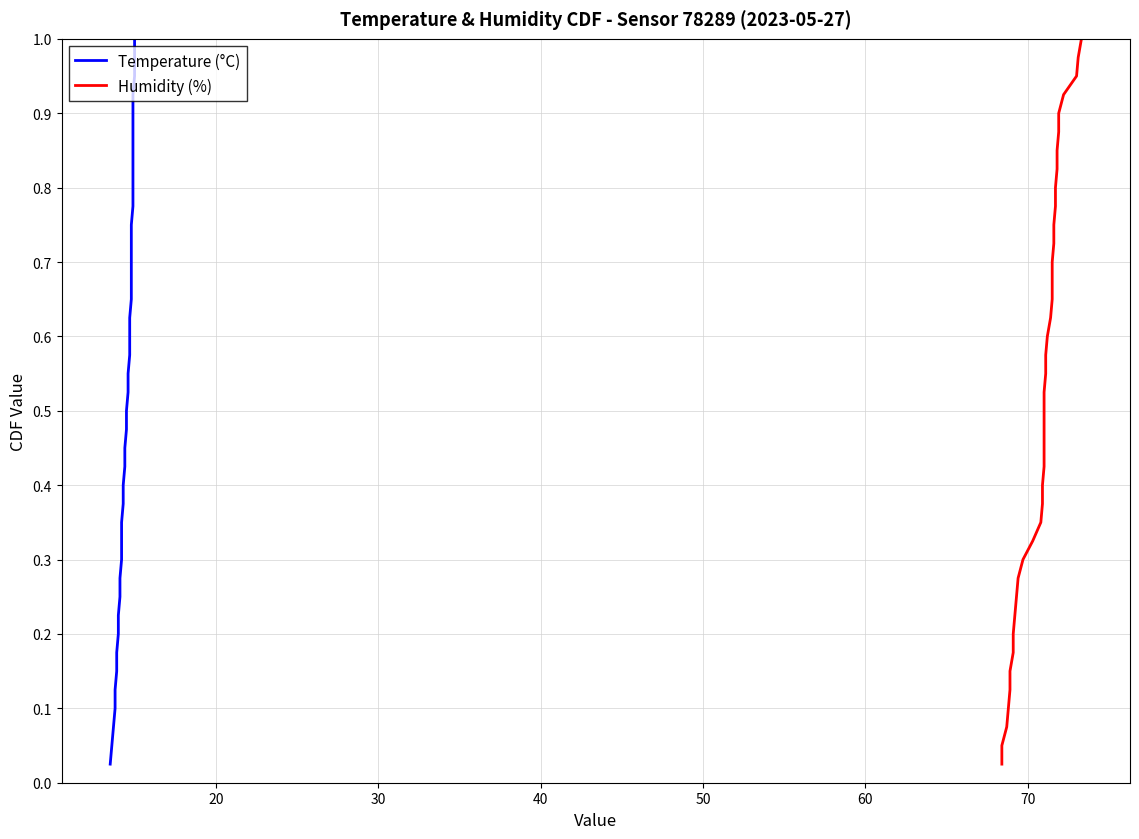

Reading right to left, transcribe all the data shown in this chart.

Temperature (°C): 1.0	1.0	0.9	0.9	0.9	0.9	0.8	0.8	0.8	0.8	0.8	0.7	0.7	0.7	0.7	0.6	0.6	0.6	0.6	0.5	0.5	0.5	0.5	0.4	0.4	0.4	0.3	0.3	0.3	0.3	0.2	0.2	0.2	0.2	0.1	0.1	0.1	0.1	0.1	0.0
Humidity (%): 1.0	1.0	0.9	0.9	0.9	0.9	0.8	0.8	0.8	0.8	0.8	0.7	0.7	0.7	0.7	0.6	0.6	0.6	0.6	0.5	0.5	0.5	0.5	0.4	0.4	0.4	0.3	0.3	0.3	0.3	0.2	0.2	0.2	0.2	0.1	0.1	0.1	0.1	0.1	0.0